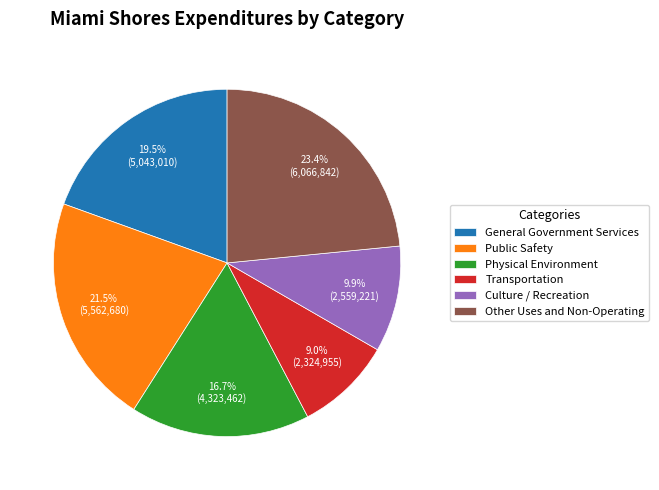

What percentage is the Transportation slice, to the nearest percent?

9%